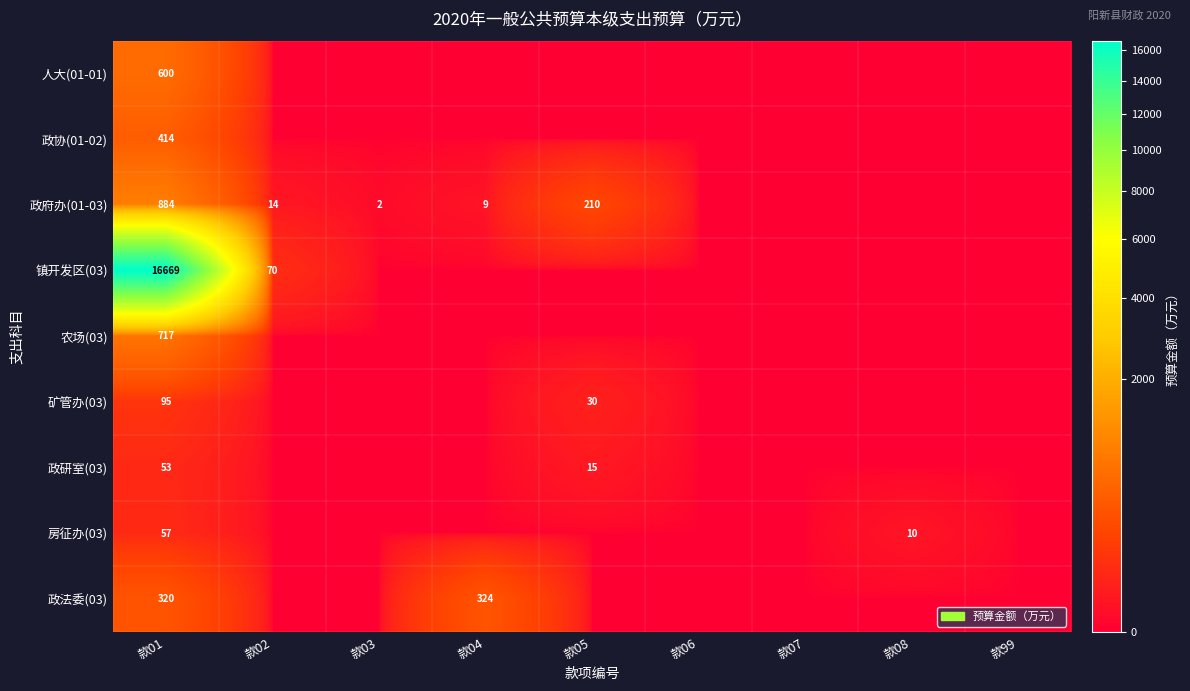

Is it true that 人大(01-01) equals 600 at 款01?

True